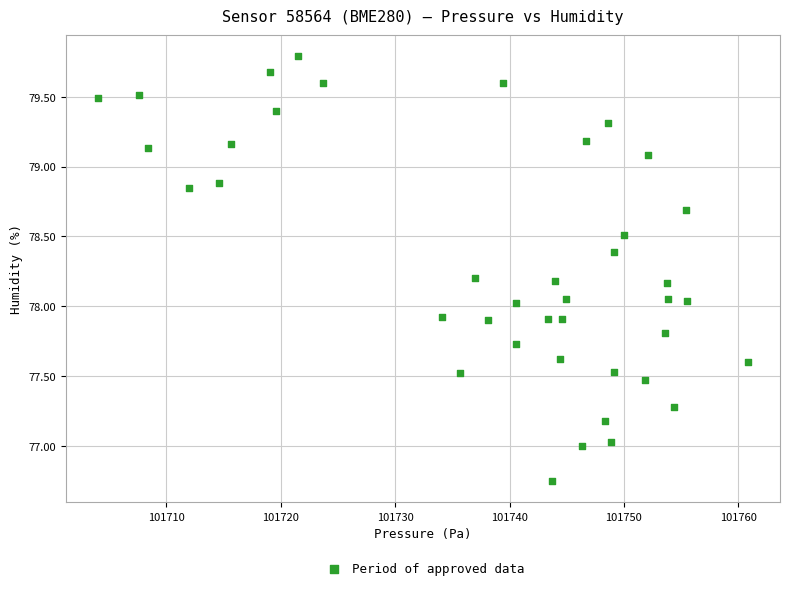

What is the range of Y values (max minus min)?

3.0